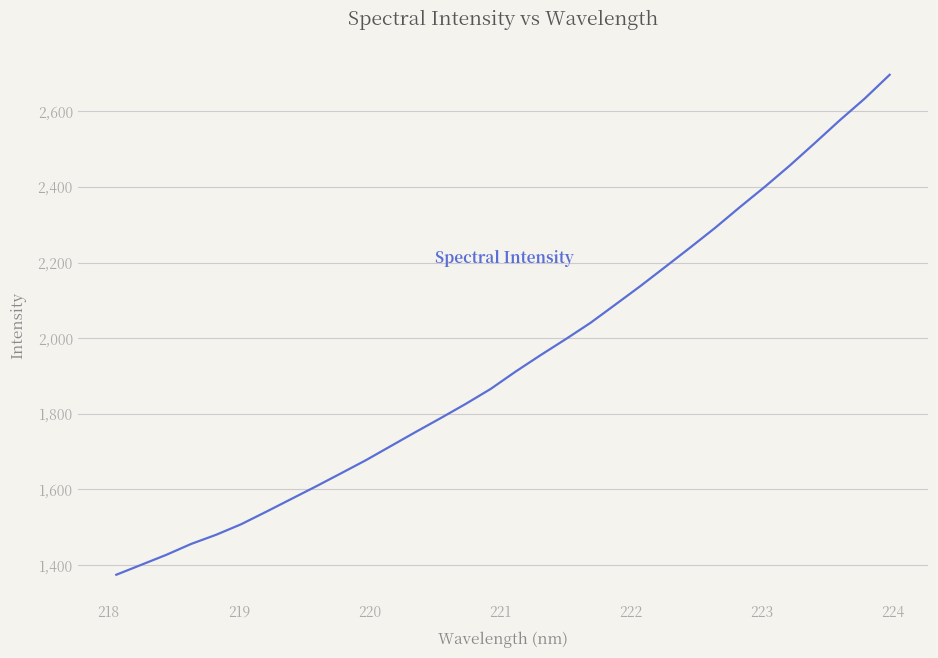

What is the difference between the maximum and minimum values?

1321.7